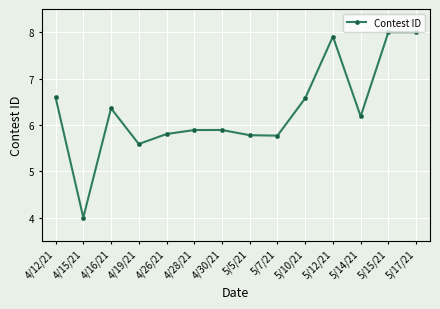

The value at 5/10/21 is 10.7. True or false?

False